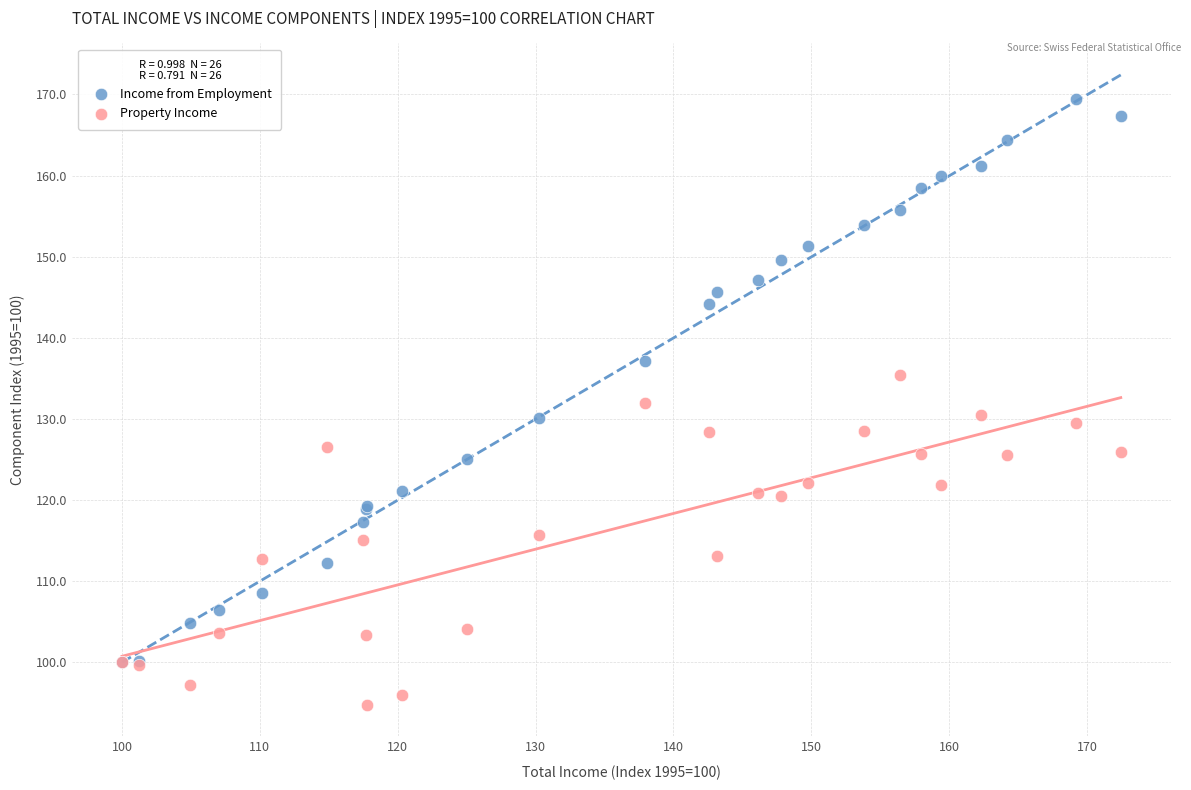

Which series contains the lowest Y value?

Property Income